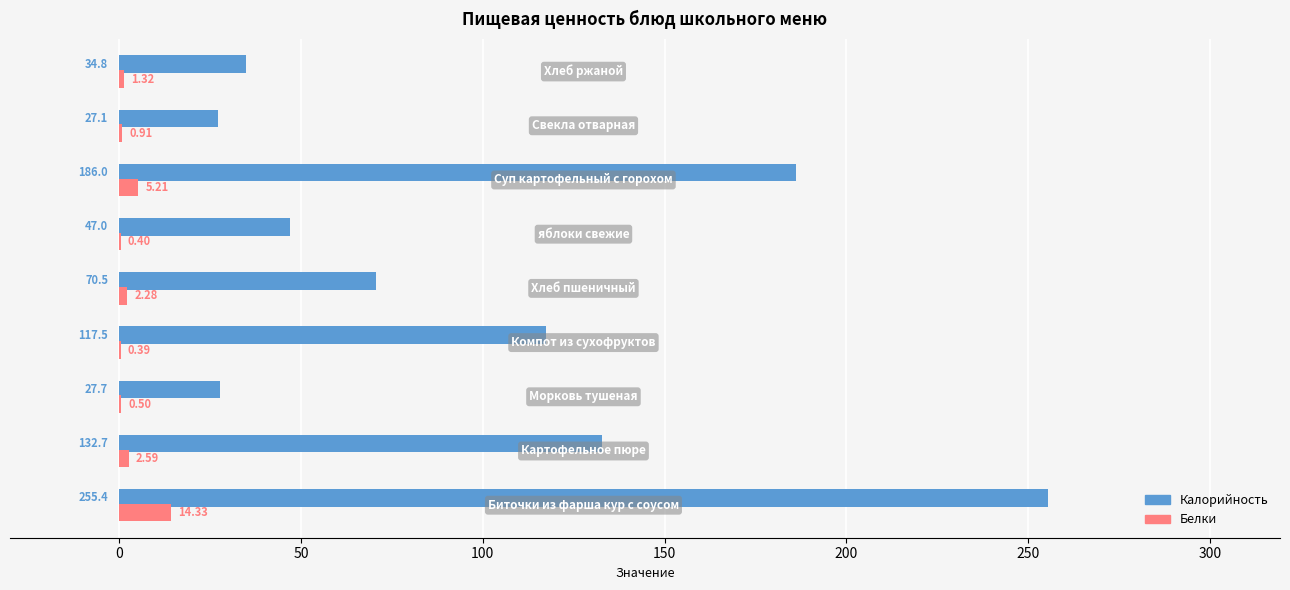

What is the sum of all Белки values?

27.9